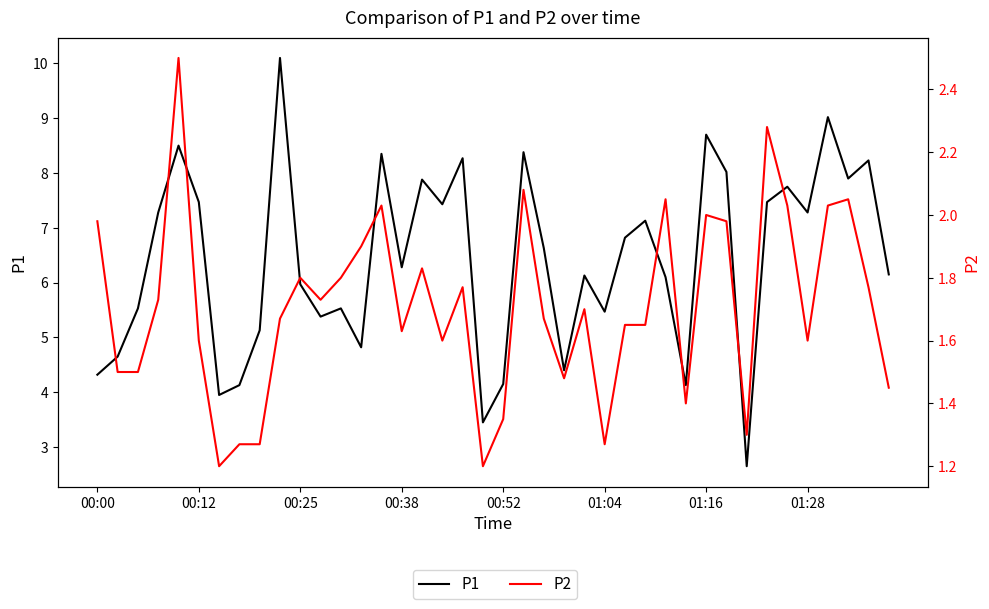

Reading right to left, what are all the values shown in this chart?

P1: 6.2	8.2	7.9	9.0	7.3	7.8	7.5	2.6	8.0	8.7	4.1	6.1	7.1	6.8	5.5	6.1	4.4	6.6	8.4	4.2	3.5	8.3	7.4	7.9	6.3	8.3	4.8	5.5	5.4	6.0	10.1	5.1	4.1	4.0	7.5	8.5	7.3	5.5	4.7	4.3
P2: 1.4	1.8	2.0	2.0	1.6	2.0	2.3	1.3	2.0	2.0	1.4	2.0	1.6	1.6	1.3	1.7	1.5	1.7	2.1	1.4	1.2	1.8	1.6	1.8	1.6	2.0	1.9	1.8	1.7	1.8	1.7	1.3	1.3	1.2	1.6	2.5	1.7	1.5	1.5	2.0